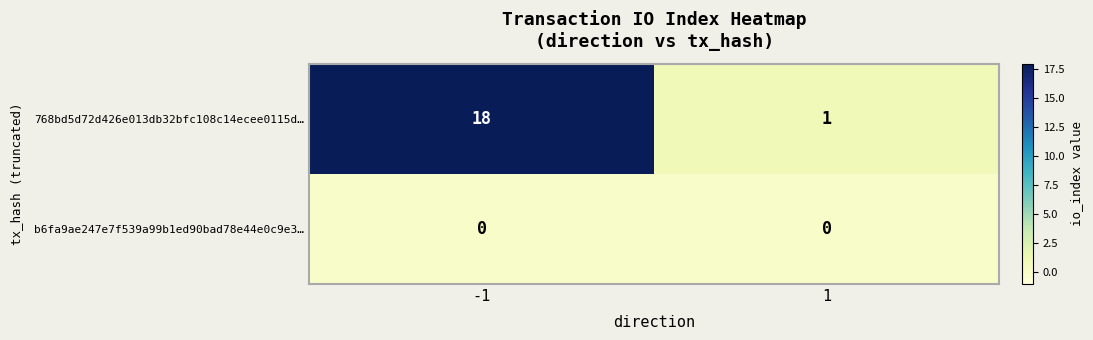

Which series has the largest total across all categories?

768bd5d72d426e013db32bfc108c14ecee0115d…